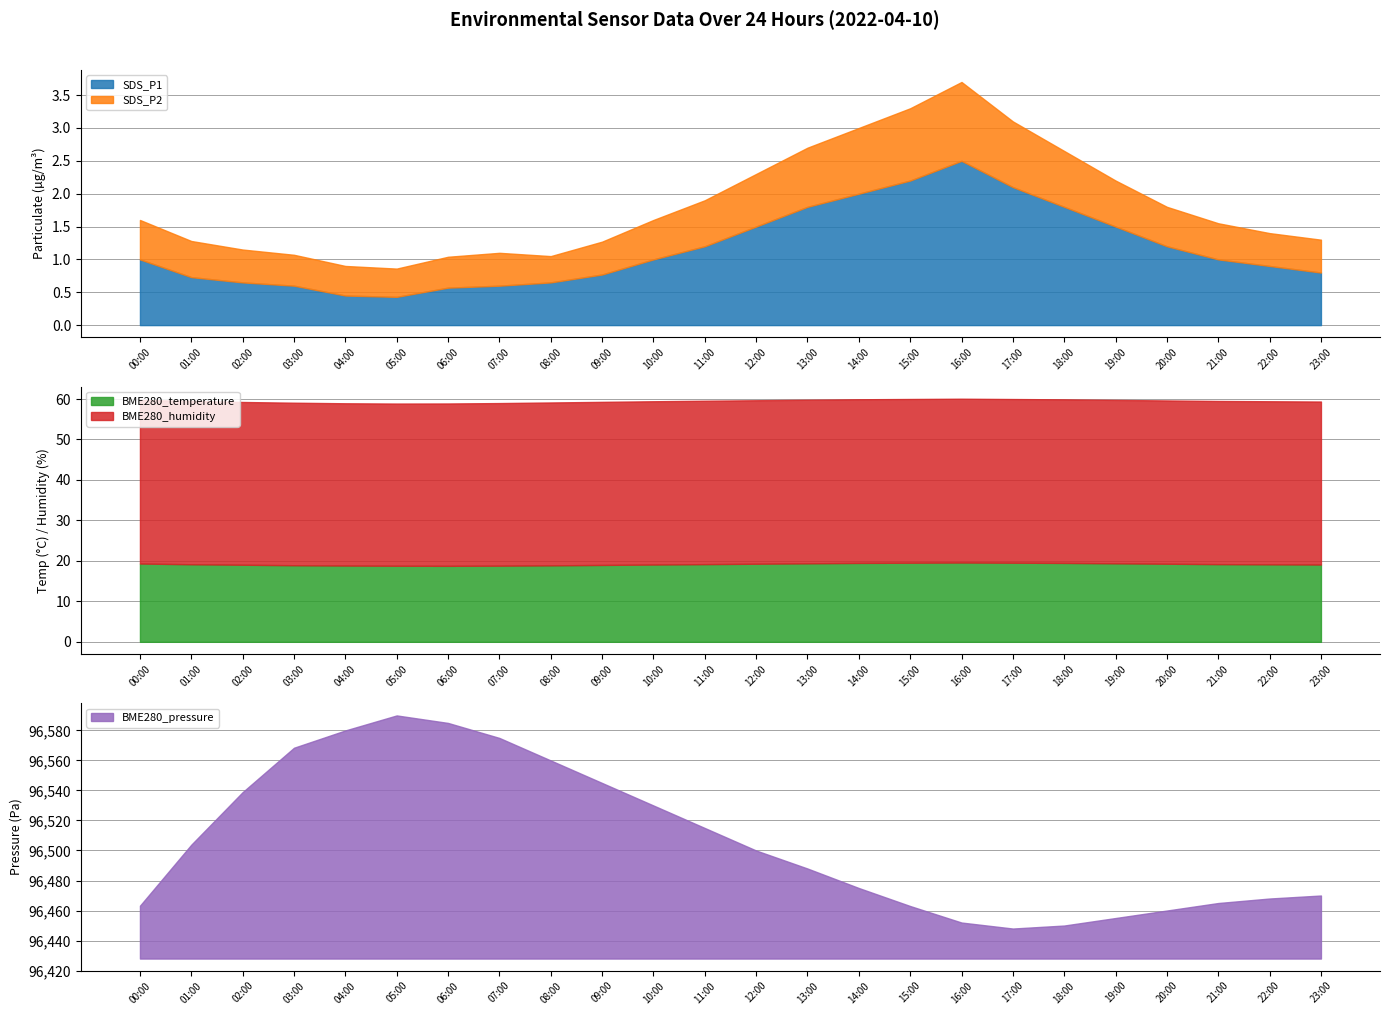

Reading left to right, list all the values displayed in this chart.

SDS_P1: 1.0	0.7	0.7	0.6	0.5	0.4	0.6	0.6	0.7	0.8	1.0	1.2	1.5	1.8	2.0	2.2	2.5	2.1	1.8	1.5	1.2	1.0	0.9	0.8
SDS_P2: 0.6	0.6	0.5	0.5	0.5	0.4	0.5	0.5	0.4	0.5	0.6	0.7	0.8	0.9	1.0	1.1	1.2	1.0	0.8	0.7	0.6	0.6	0.5	0.5
BME280_temperature: 19.4	19.2	19.1	18.9	18.9	18.8	18.8	18.8	18.9	19.0	19.1	19.2	19.3	19.4	19.5	19.6	19.6	19.6	19.5	19.4	19.3	19.2	19.1	19.1
BME280_humidity: 40.4	40.4	40.2	40.2	40.1	40.1	40.1	40.2	40.2	40.3	40.4	40.4	40.4	40.4	40.4	40.5	40.5	40.5	40.4	40.4	40.4	40.3	40.3	40.3
BME280_pressure: 96463.2	96503.9	96538.9	96568.5	96580.0	96590.0	96585.0	96575.0	96560.0	96545.0	96530.0	96515.0	96500.0	96488.0	96475.0	96463.0	96452.0	96448.0	96450.0	96455.0	96460.0	96465.0	96468.0	96470.0